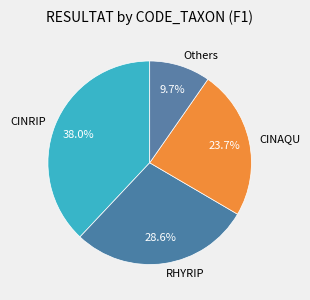

Rank the categories by value from lowest to highest.

Others, CINAQU, RHYRIP, CINRIP